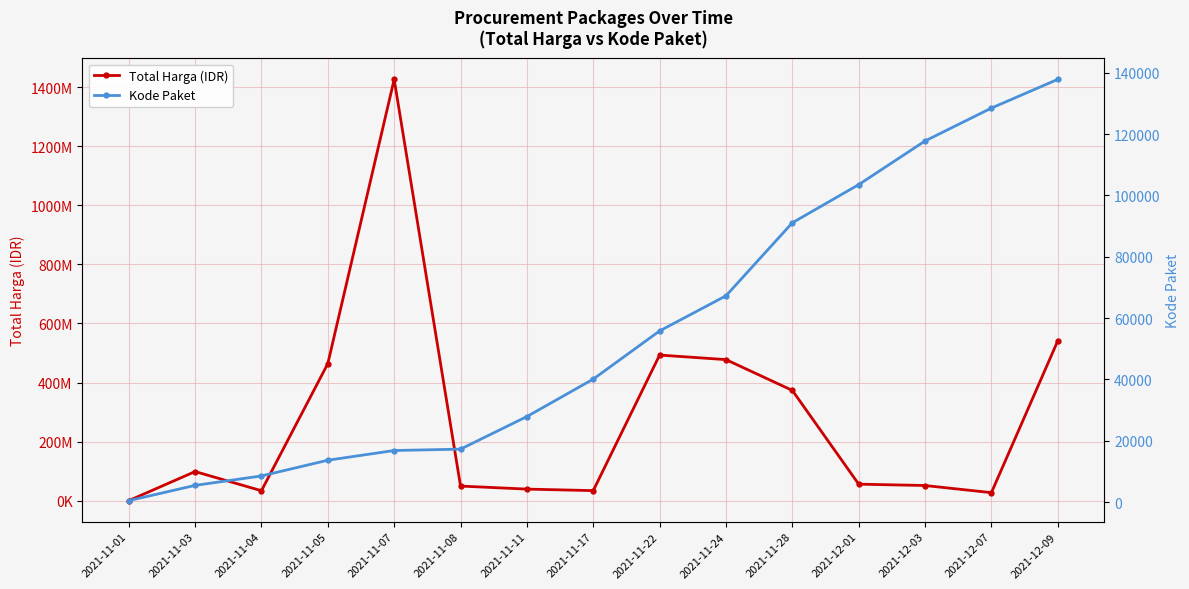

What is the greatest value displayed?

1425867900